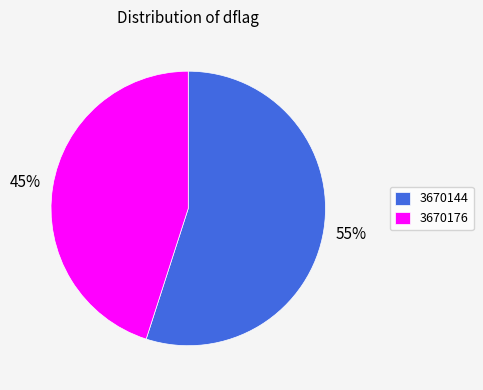

How many segments does this pie chart have?

2